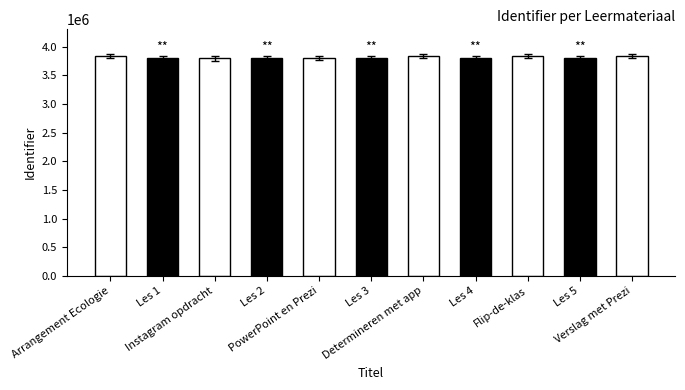

What is the sum of all values?

41949159